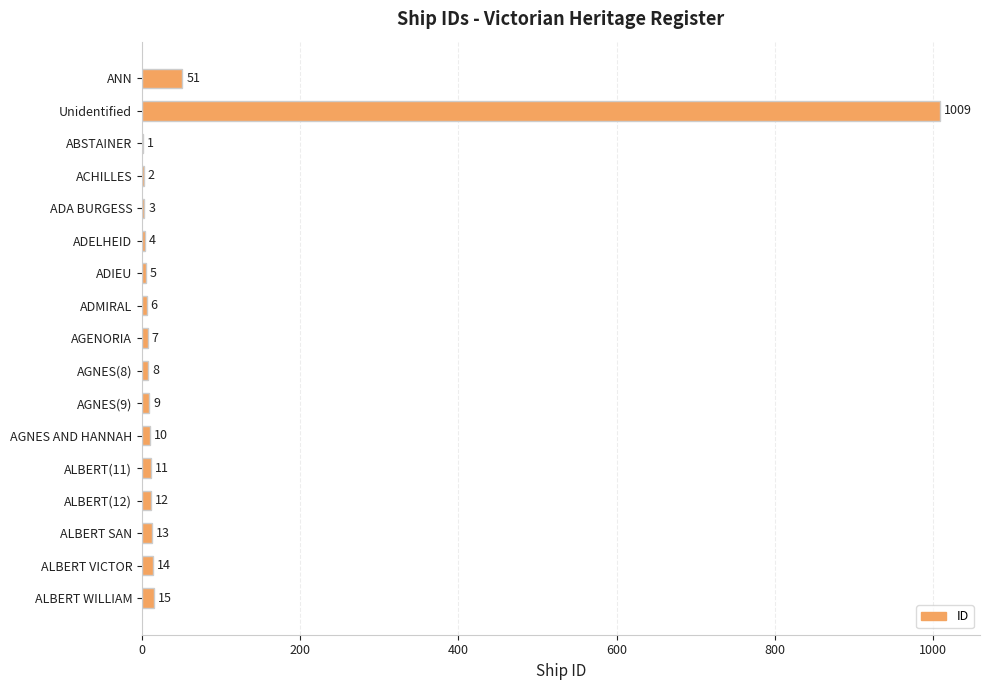

What is the sum of the values at AGNES(8) and ADA BURGESS?

11